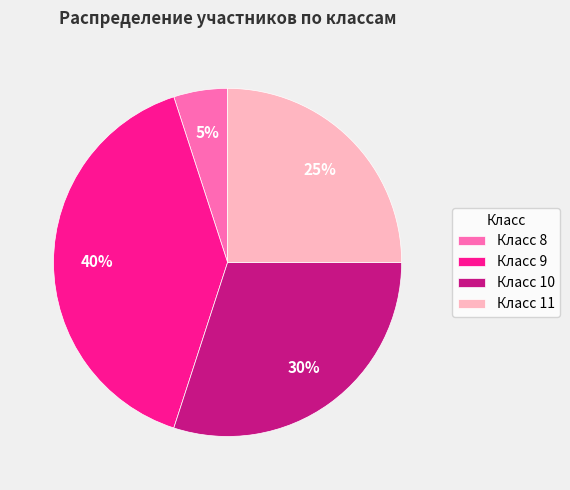

To the nearest percent, what percentage of the pie is Класс 10?

30%